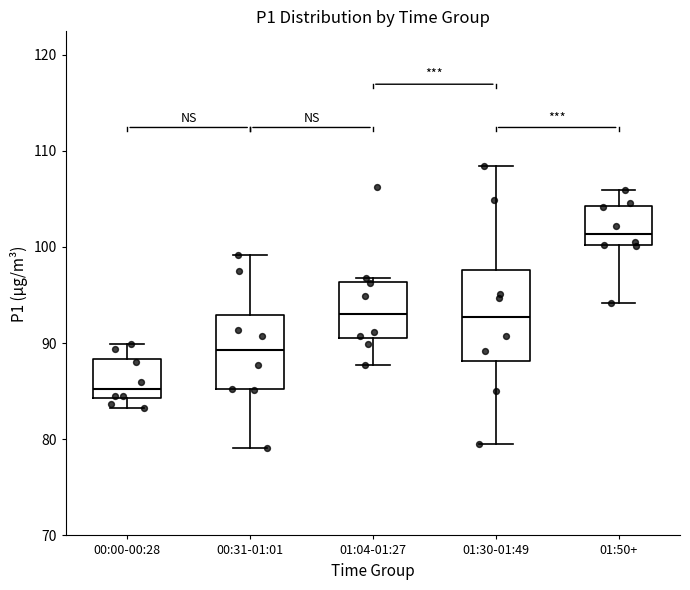

Where does the lower whisker of the box for 00:00-00:28 end on the y-axis? The values are not printed on the chart, so give them approximately, as read against the axis.

83